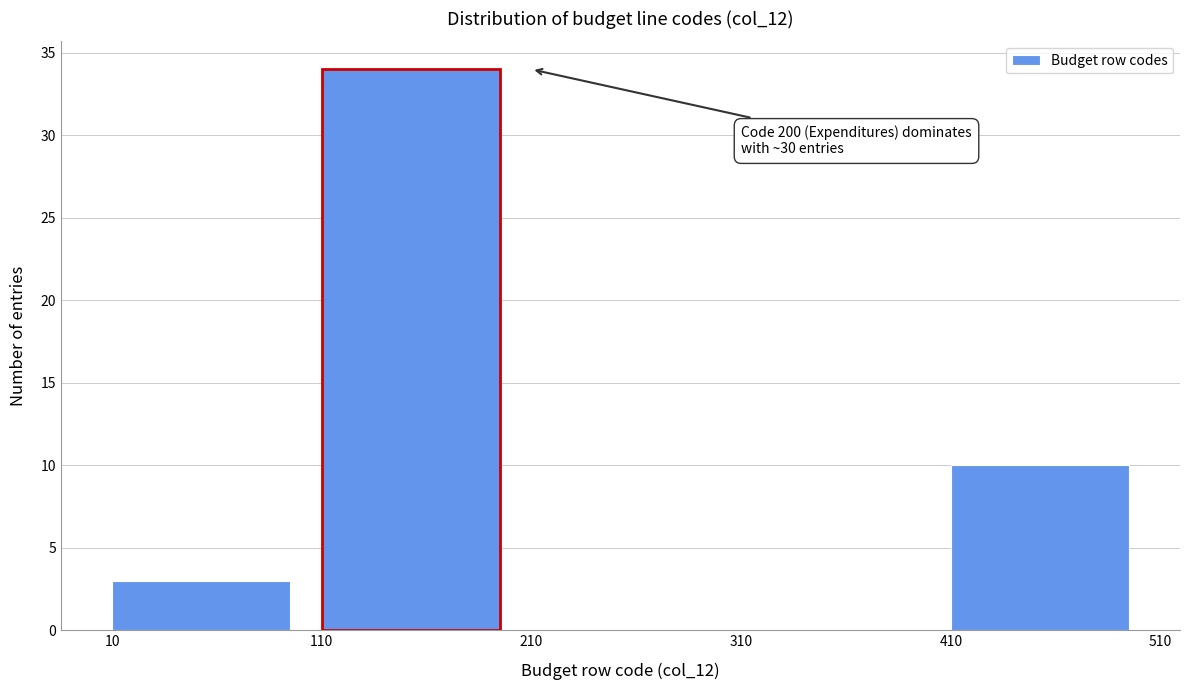

Which range on the x-axis has the tallest bar?

110 to 210